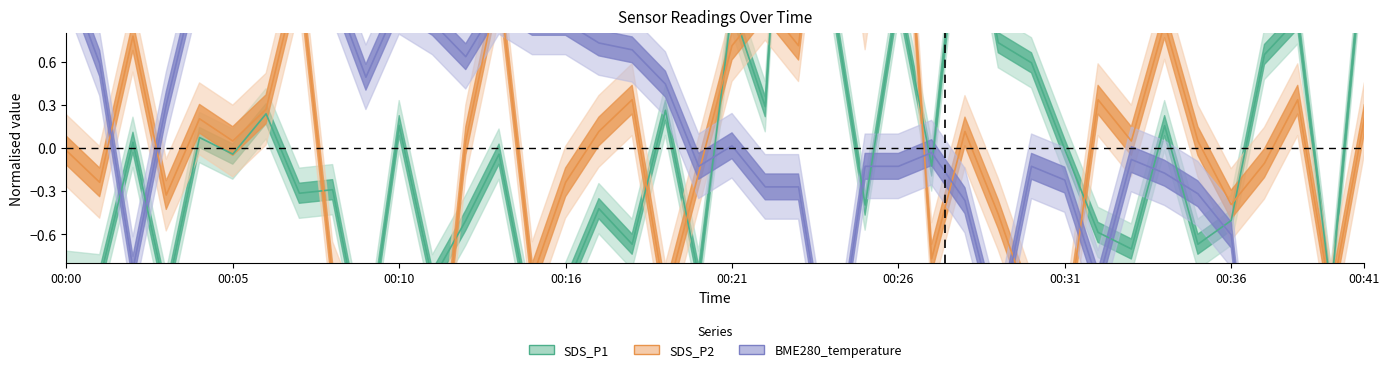

The BME280_temperature series shows -0.0 at 00:26. True or false?

False